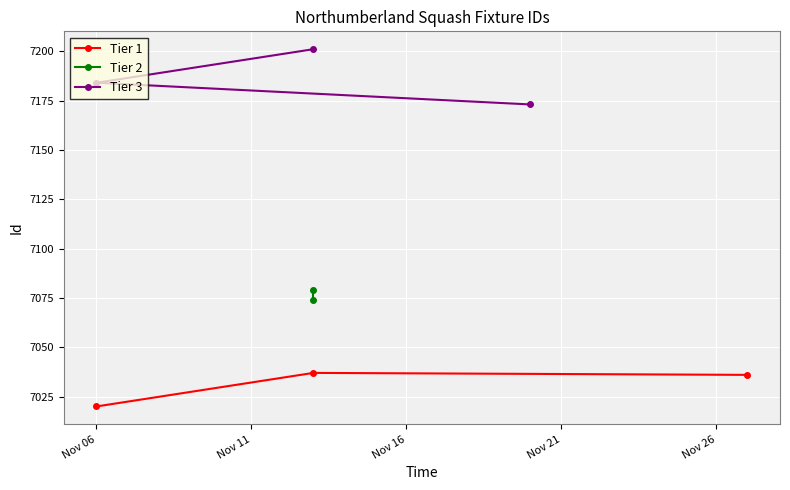

What is the maximum value for Tier 1?

7037